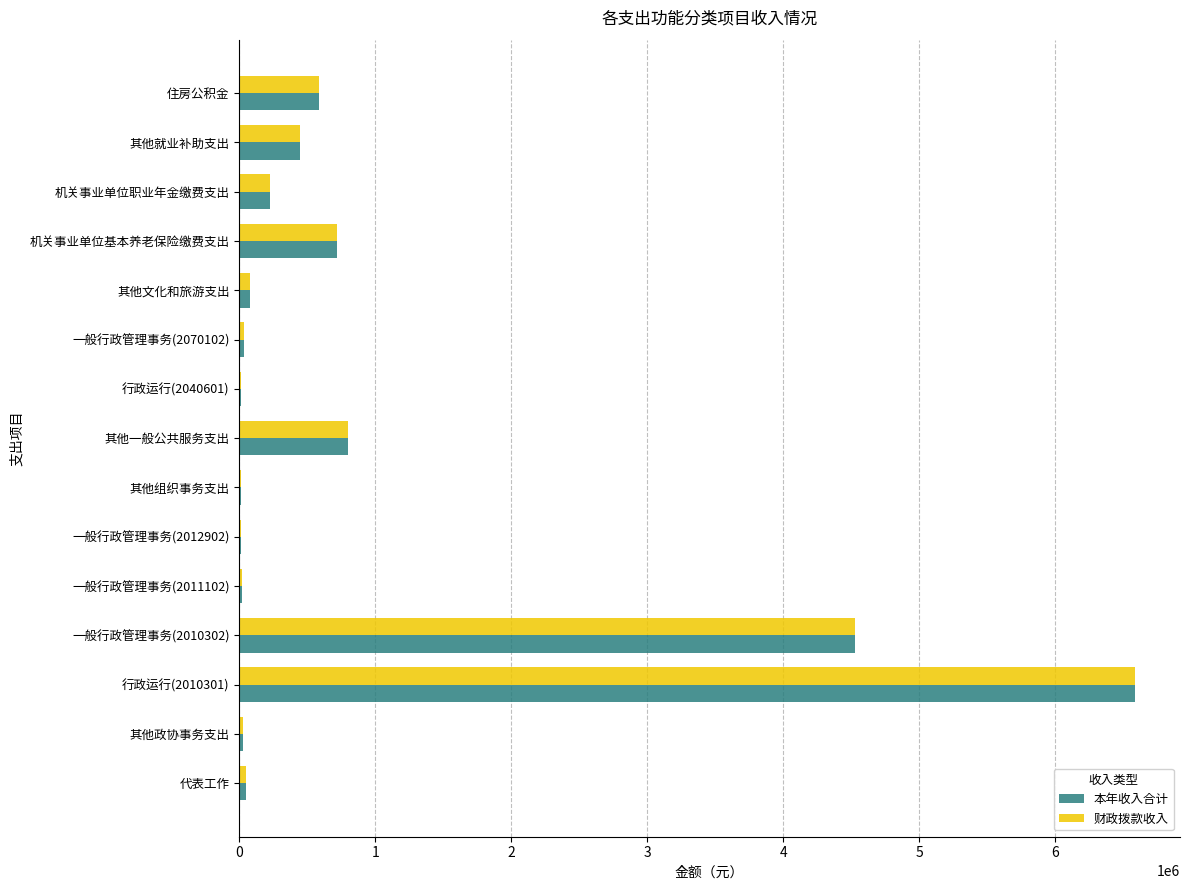

The value of 财政拨款收入 at 其他一般公共服务支出 is 1407831.2. True or false?

False